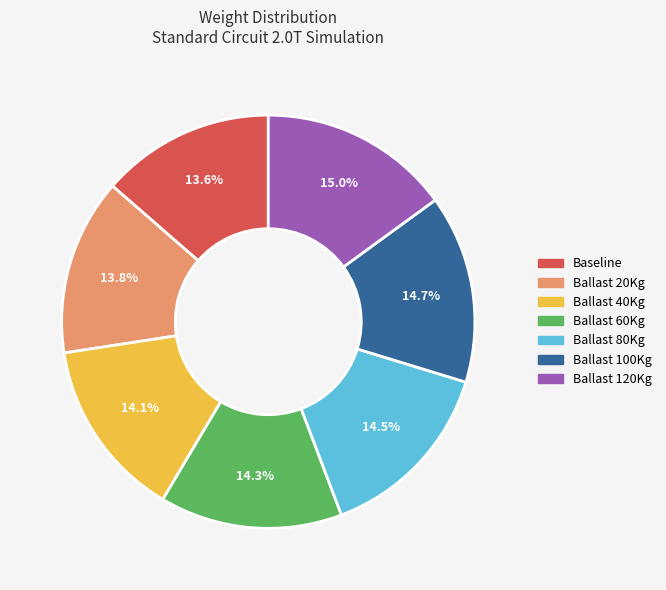

Between Ballast 80Kg and Baseline, which is larger?

Ballast 80Kg